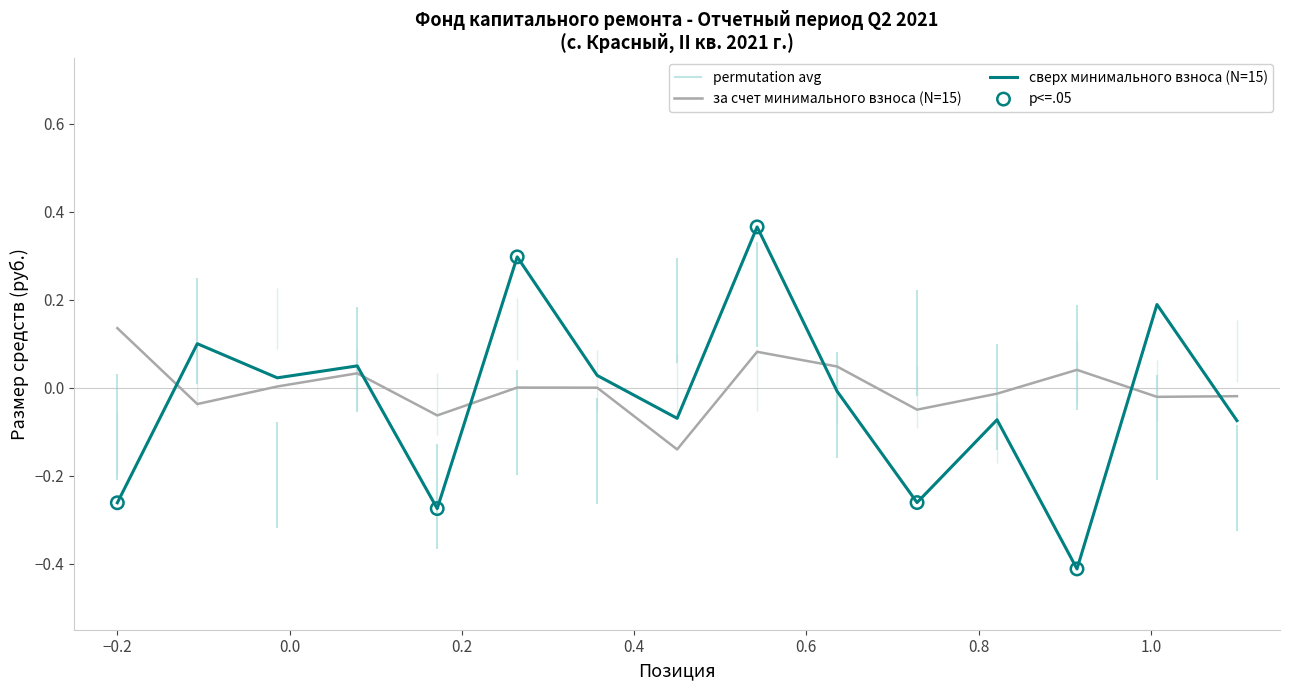

Is the value of сверх минимального взноса (N=15) at 11 greater than the value of за счет минимального взноса (N=15) at 9?

No